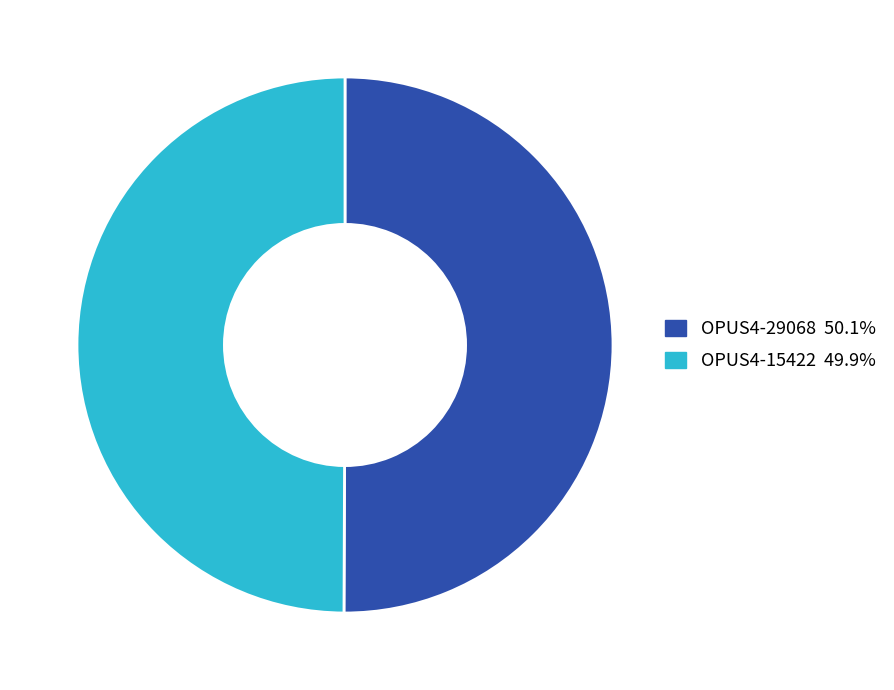

Approximately how many times larger is the value at OPUS4-15422 compared to OPUS4-29068?

1.0